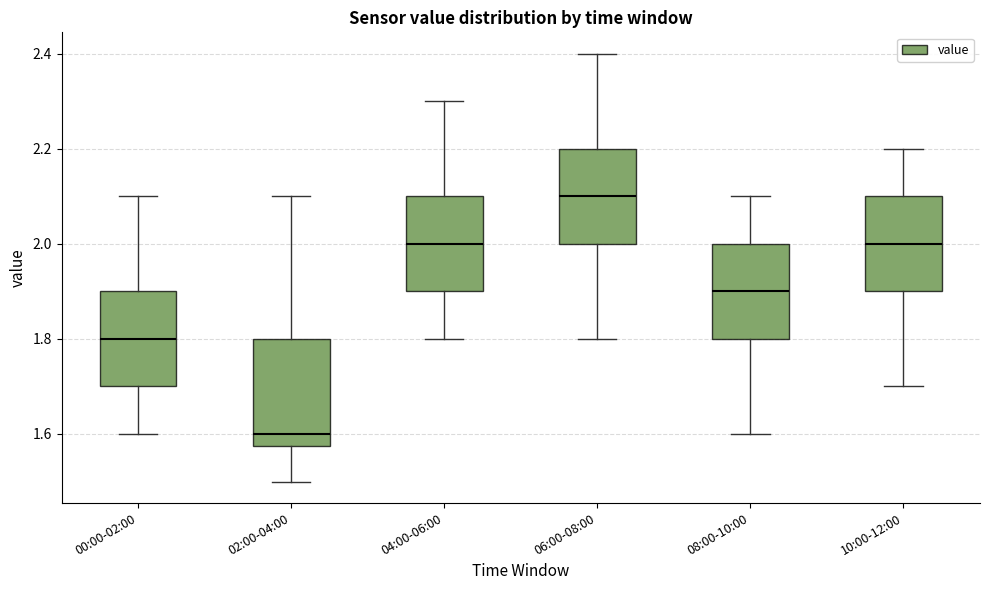

Where does the lower whisker of the box for 04:00-06:00 end on the y-axis? The values are not printed on the chart, so give them approximately, as read against the axis.

1.80